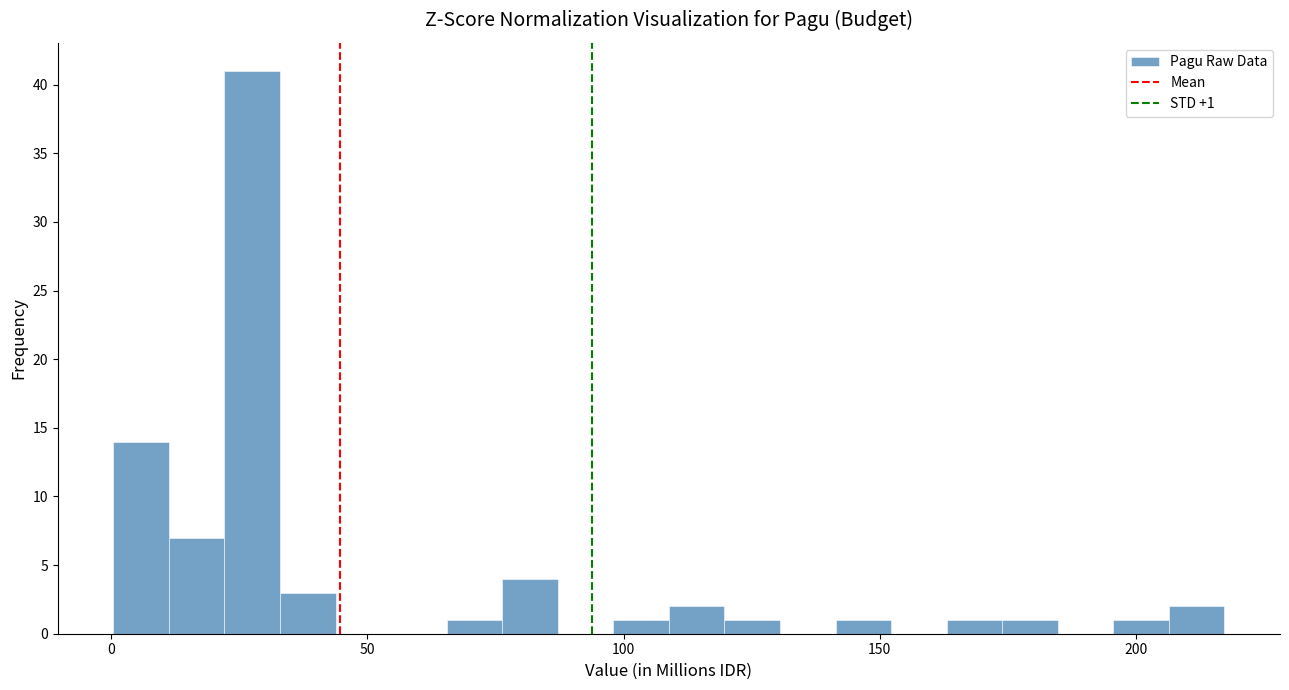

Around what value on the x-axis is the tallest bar? Give the approximate position of its centre, as read against the axis.

30